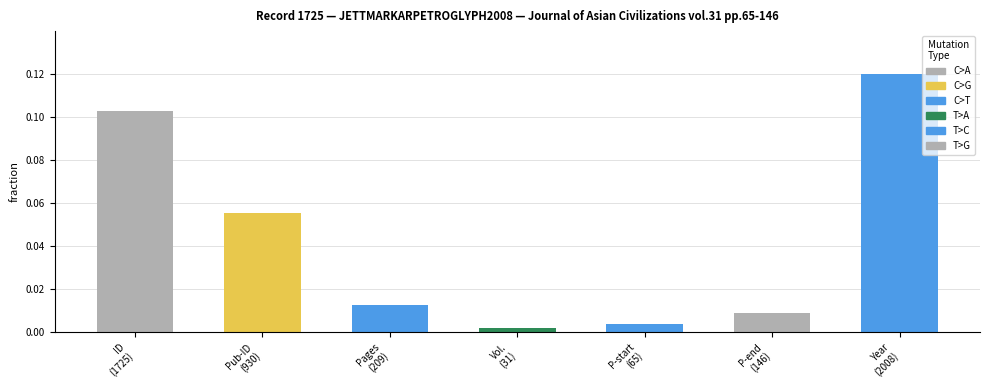

Count the number of categories in the chart.

7